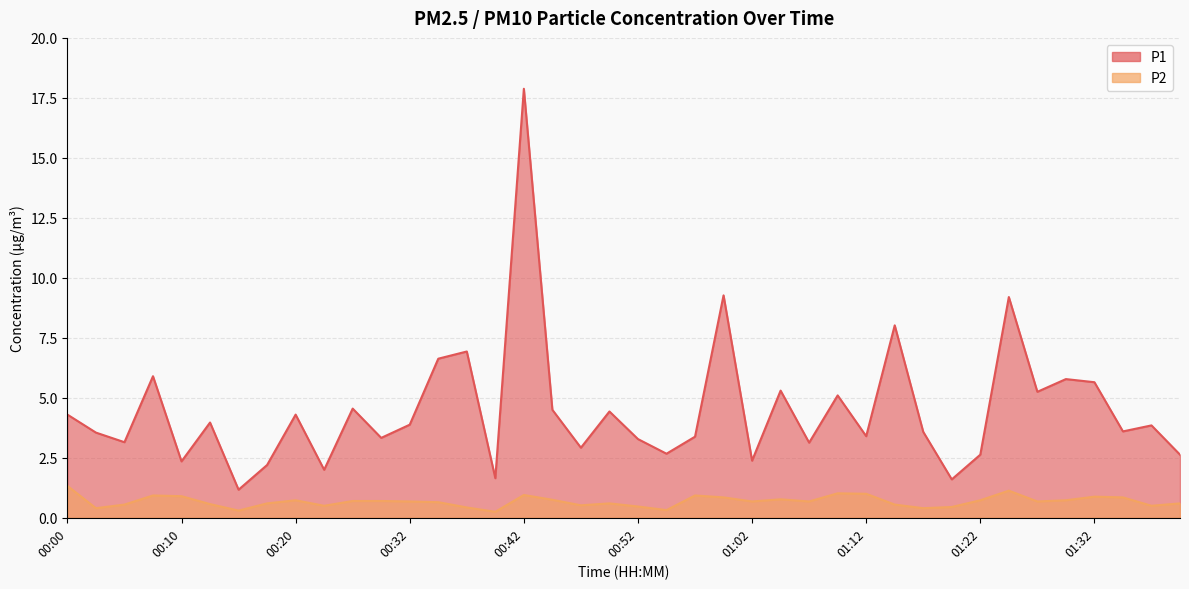

True or false: P2 and P1 cross at least once.

False